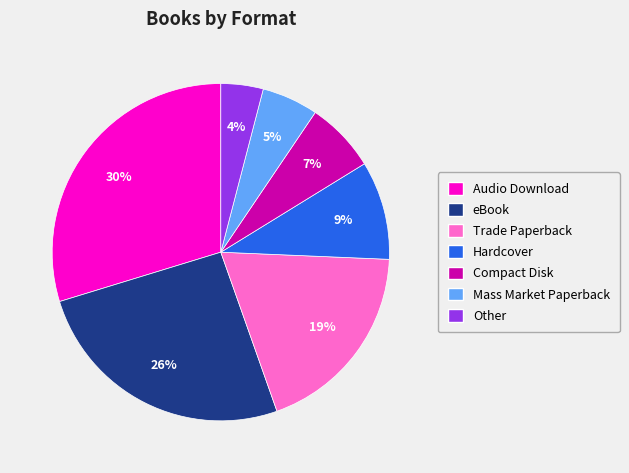

Do Hardcover and Mass Market Paperback together represent more than half of the pie?

No